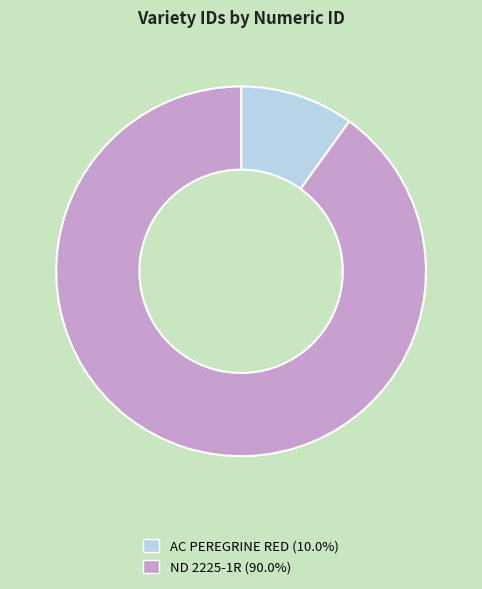

Is the sum of ND 2225-1R and AC PEREGRINE RED greater than half?

Yes